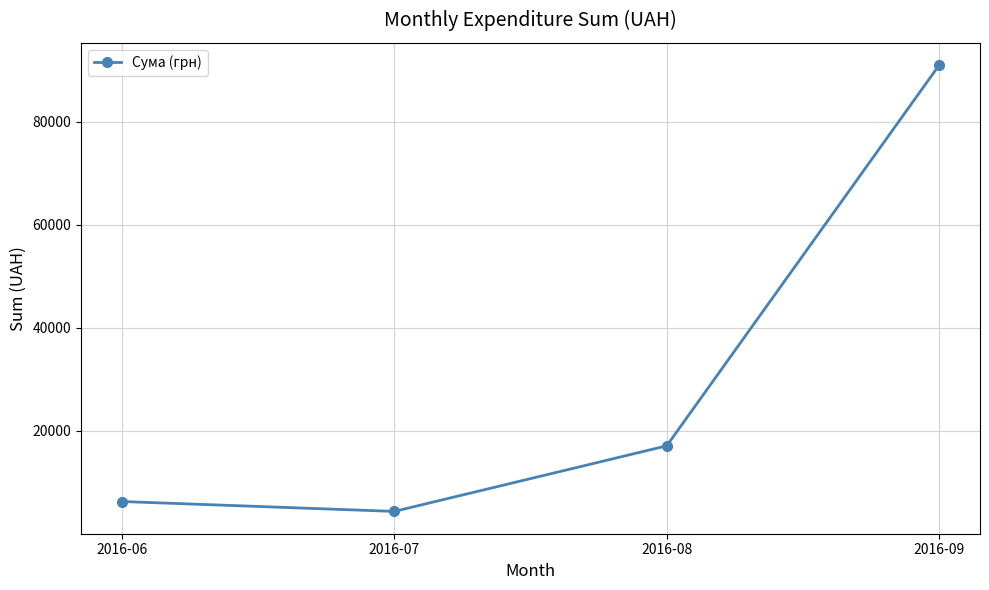

Reading left to right, list all the values displayed in this chart.

2016-06=6294.0	2016-07=4372.0	2016-08=17095.2	2016-09=90949.4